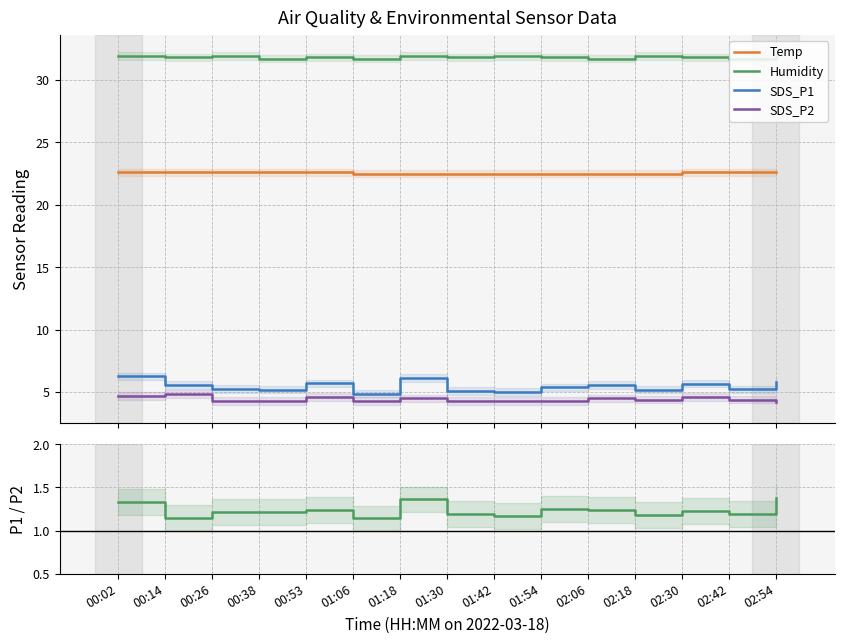

Where is the first local maximum for Humidity?

00:26